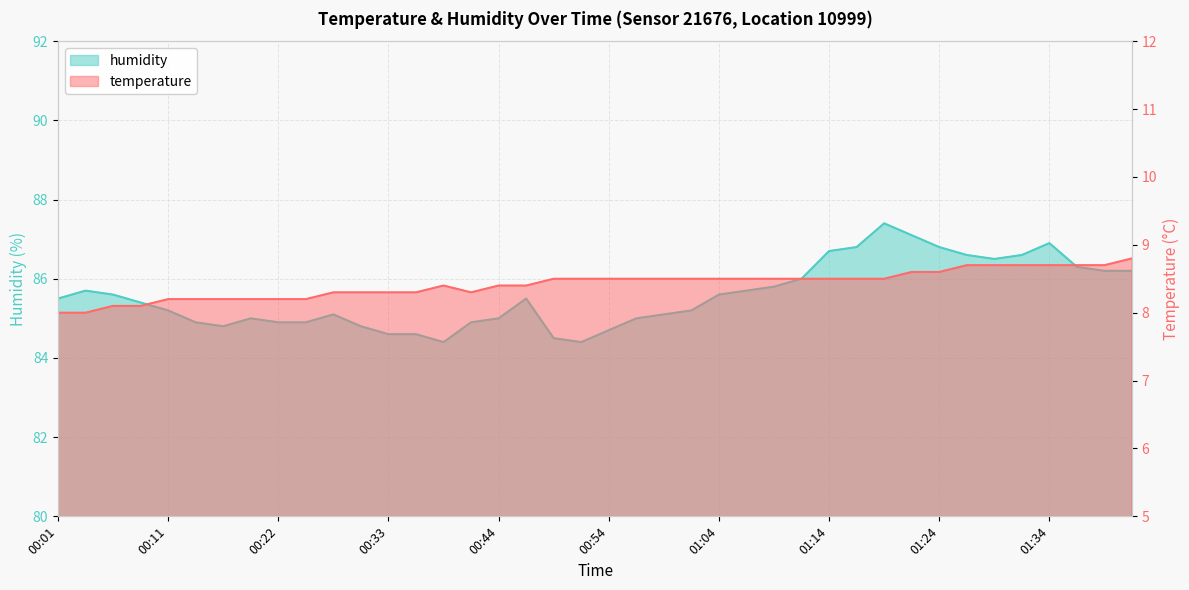

True or false: humidity and temperature intersect in this chart.

False